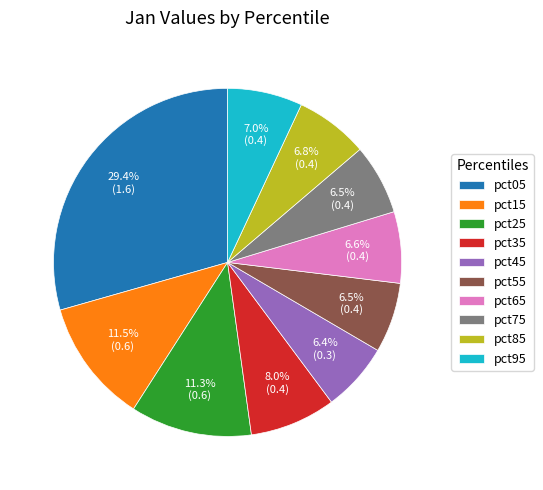

What is the largest slice in the pie chart?

pct05